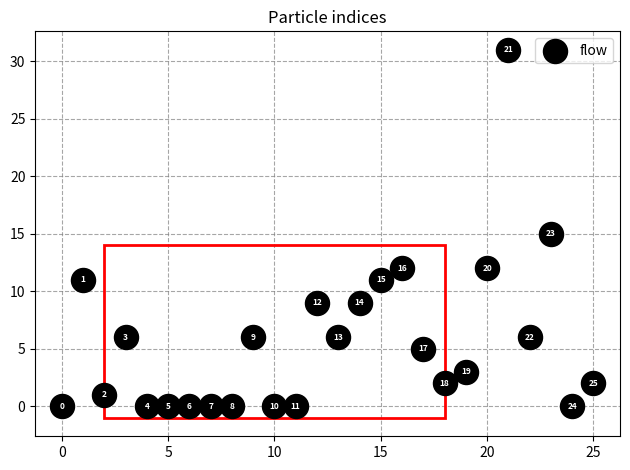

What Y value in the scatter plot is closest to 15?

15